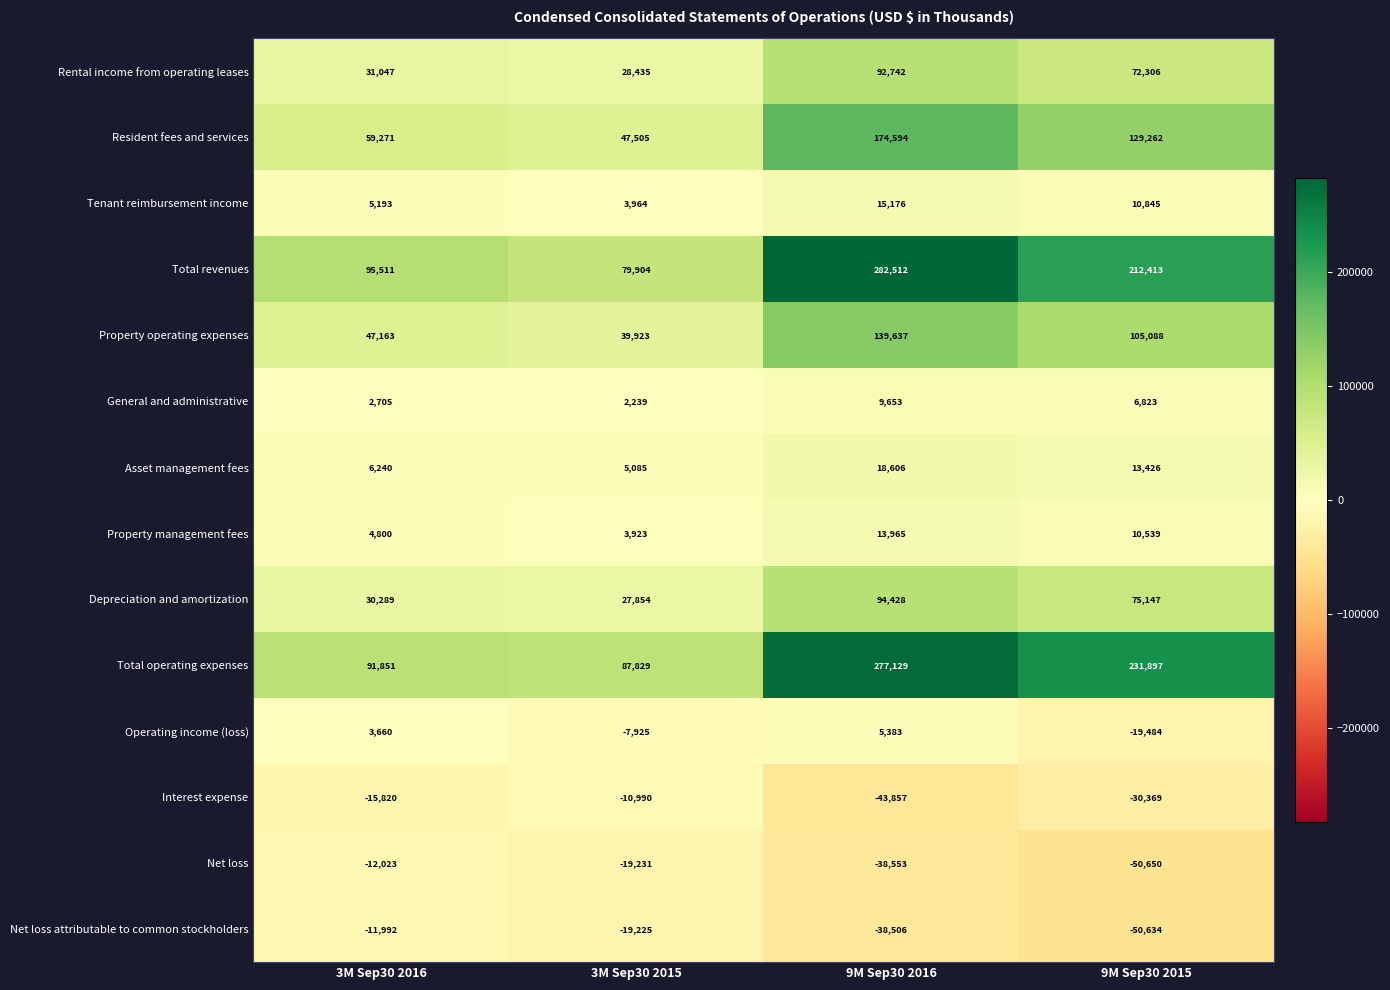

At how many categories does at least one series exceed 247562?

1